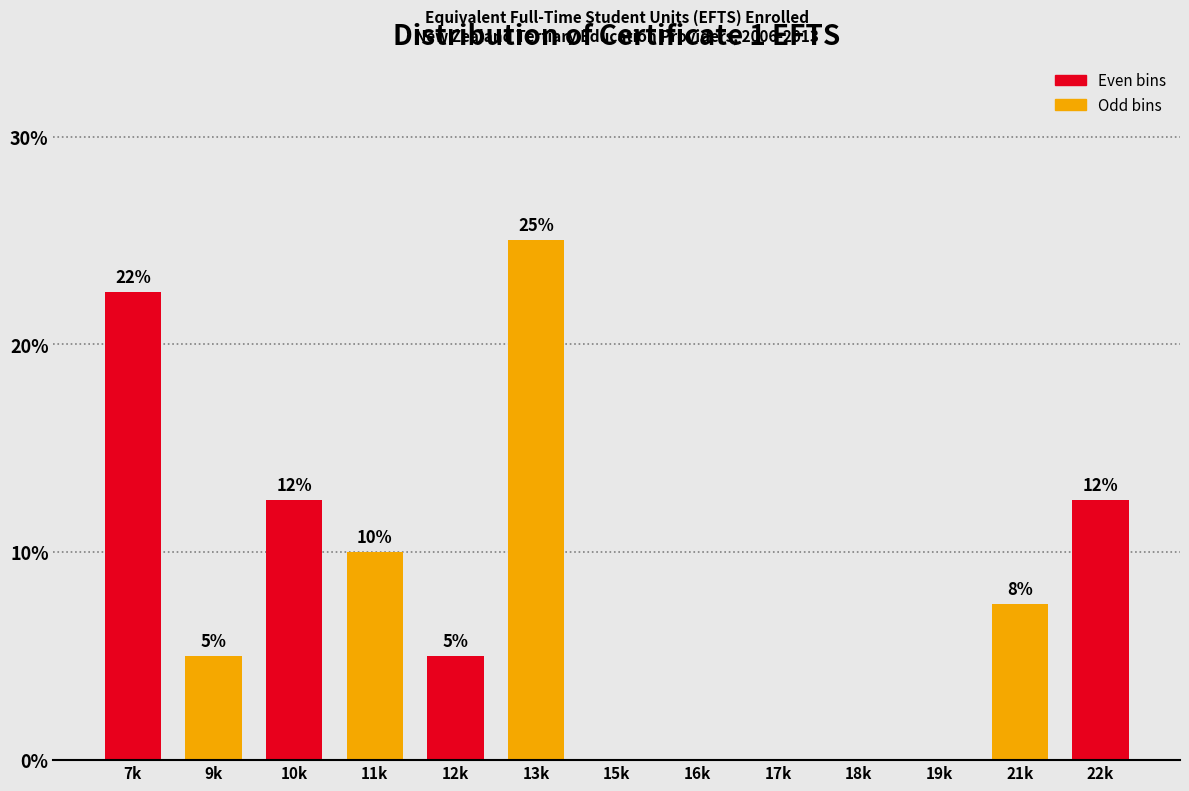

At which category does the chart reach its peak across all series?

13k